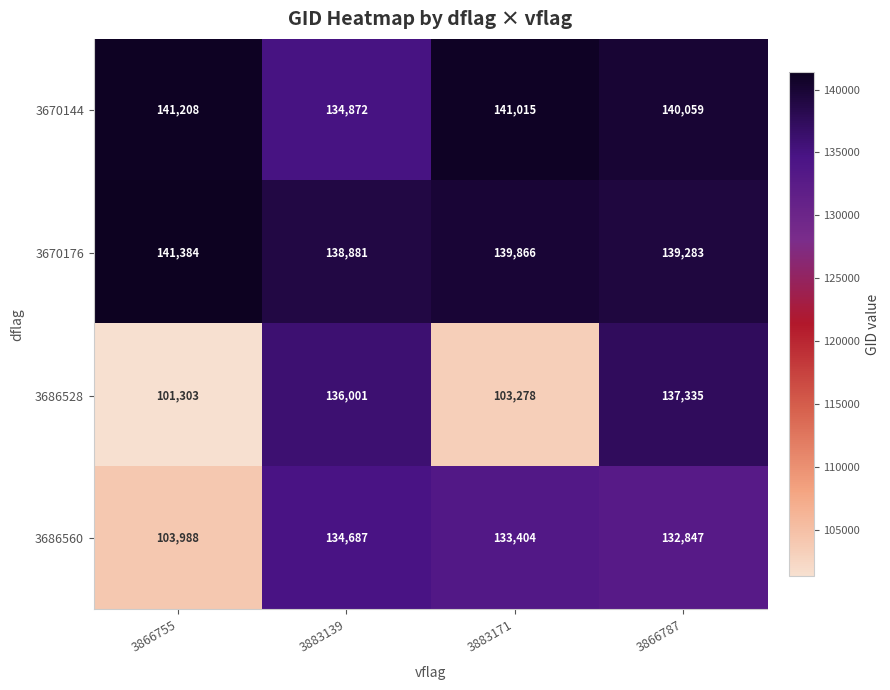

What is the total value across all series at 3883171?

517563